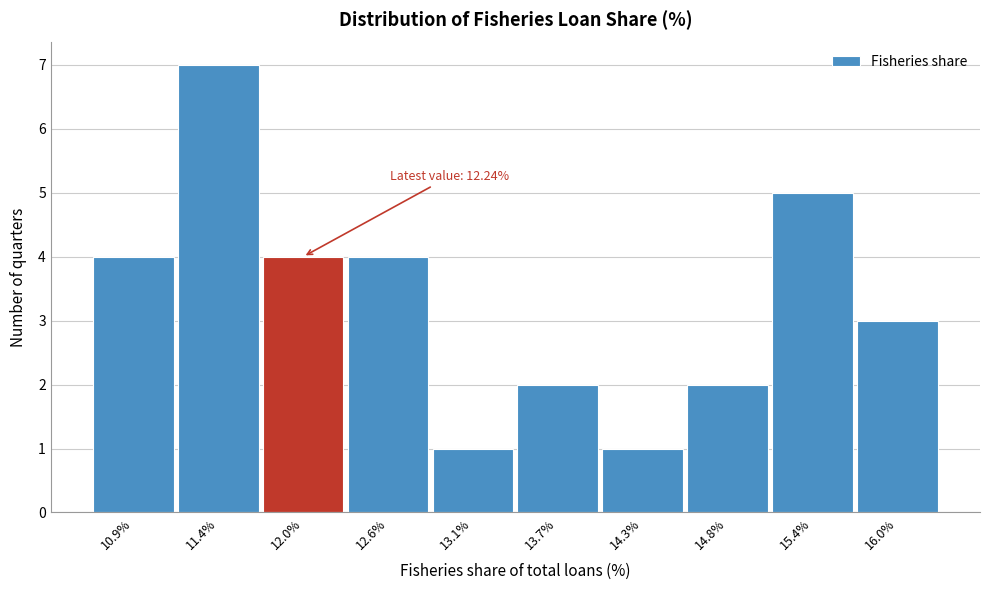

Reading left to right, transcribe all the data shown in this chart.

10.9%=4	11.4%=7	12.0%=4	12.6%=4	13.1%=1	13.7%=2	14.3%=1	14.8%=2	15.4%=5	16.0%=3